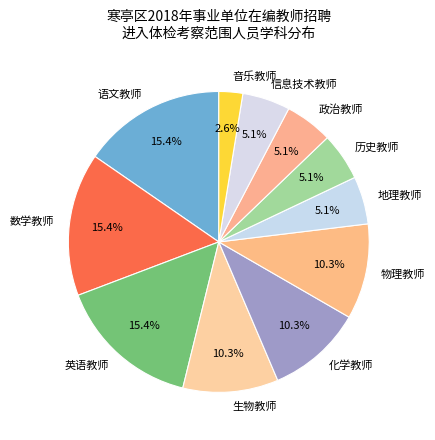

Which category has the smallest portion of the pie?

音乐教师